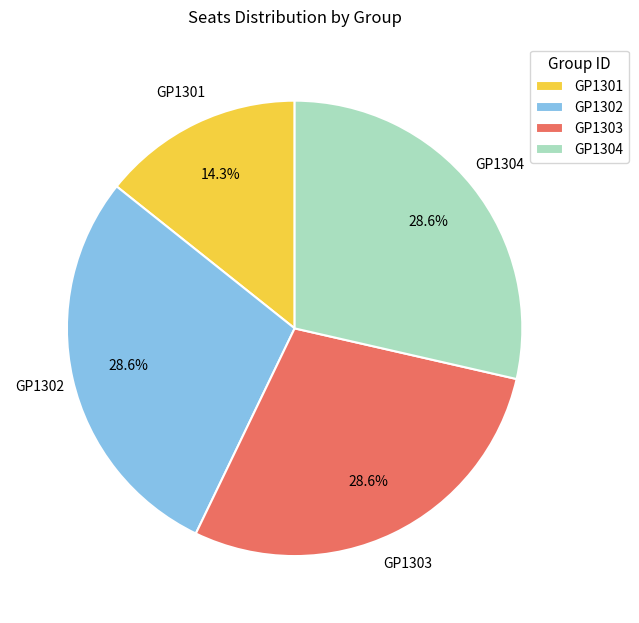

Is it true that GP1304 is 29% of the pie?

True